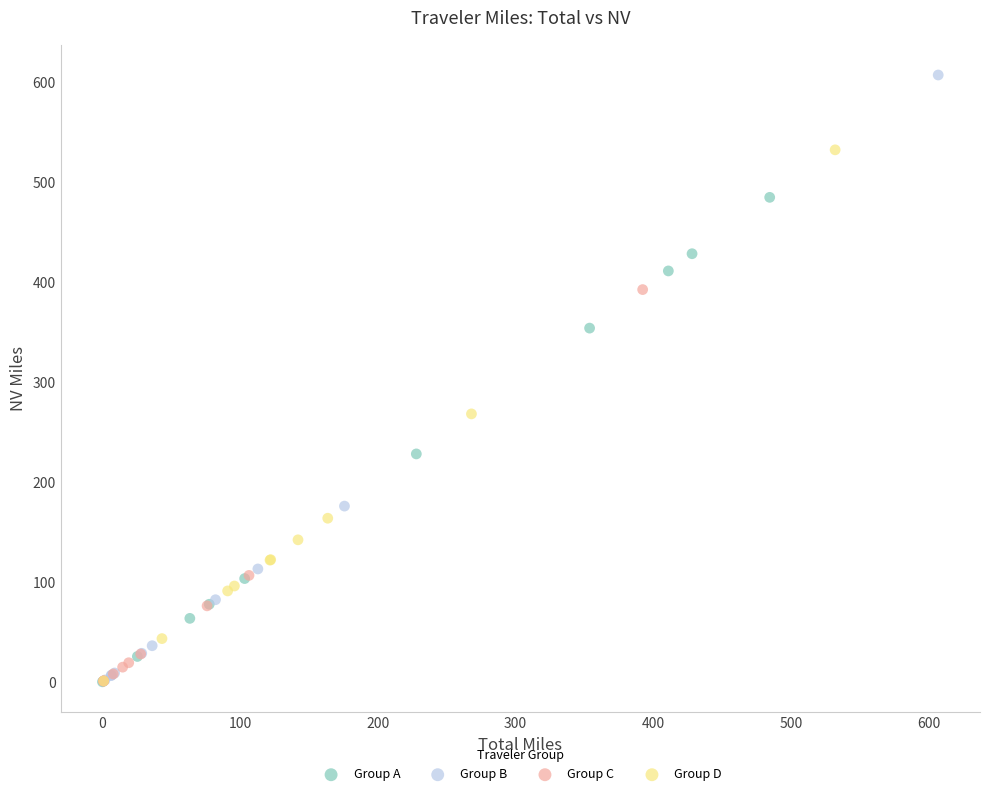

Which series reaches the maximum Y coordinate?

Group B